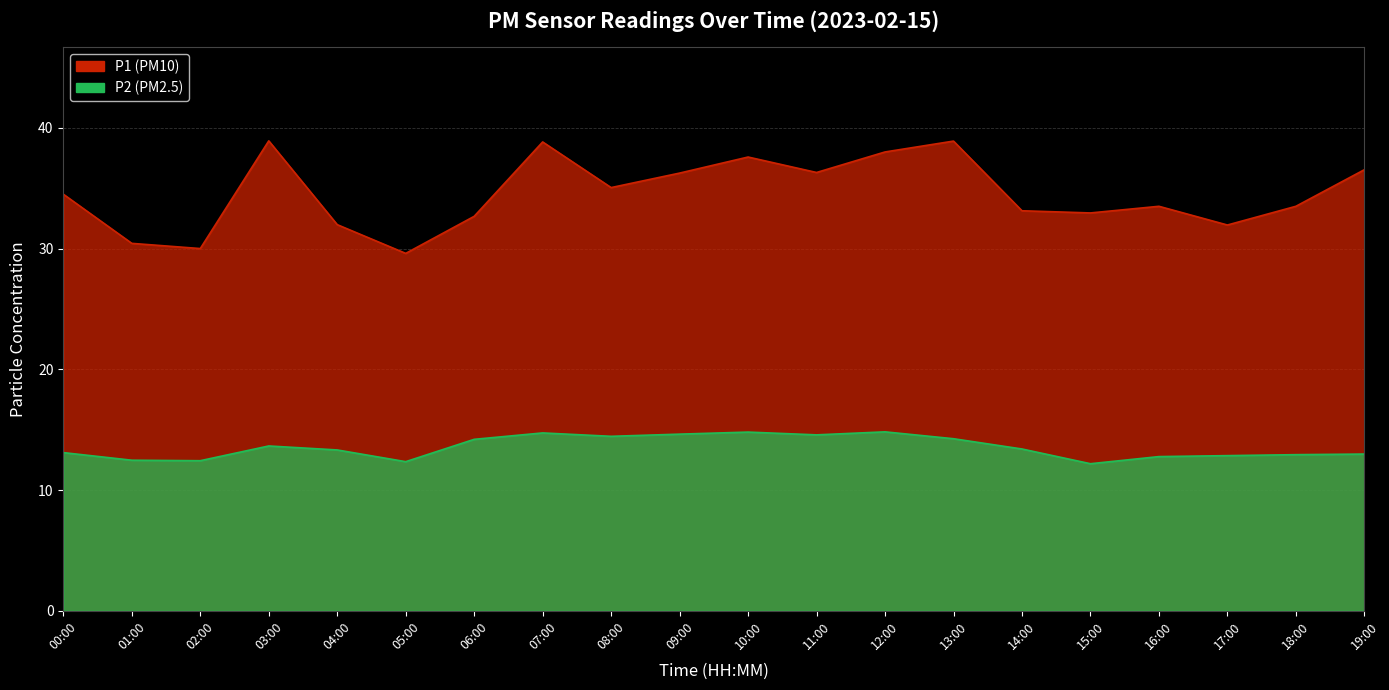

Does the chart display data point markers on the line(s)?

No